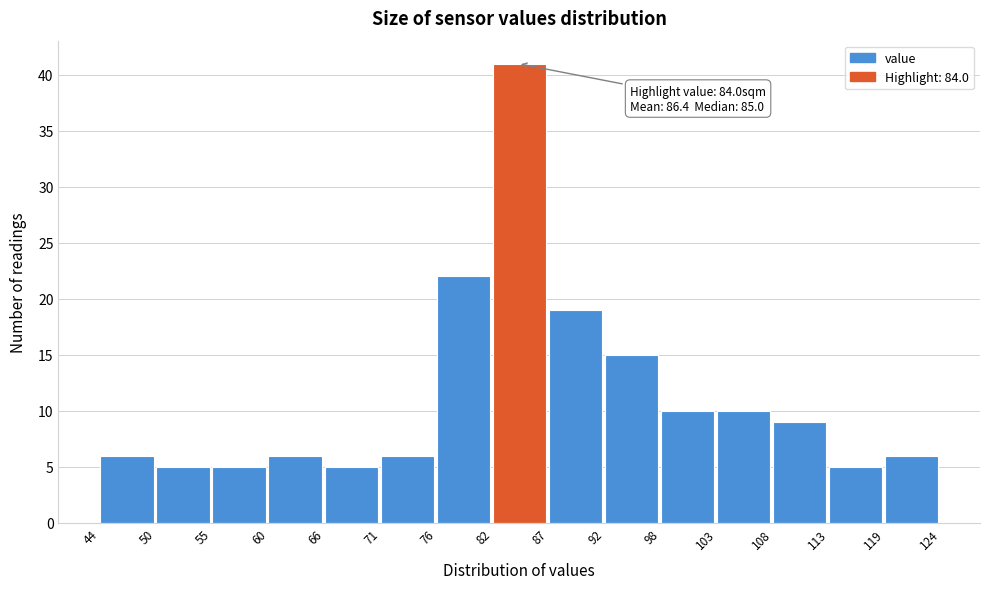

Which range on the x-axis has the tallest bar?

82 to 87